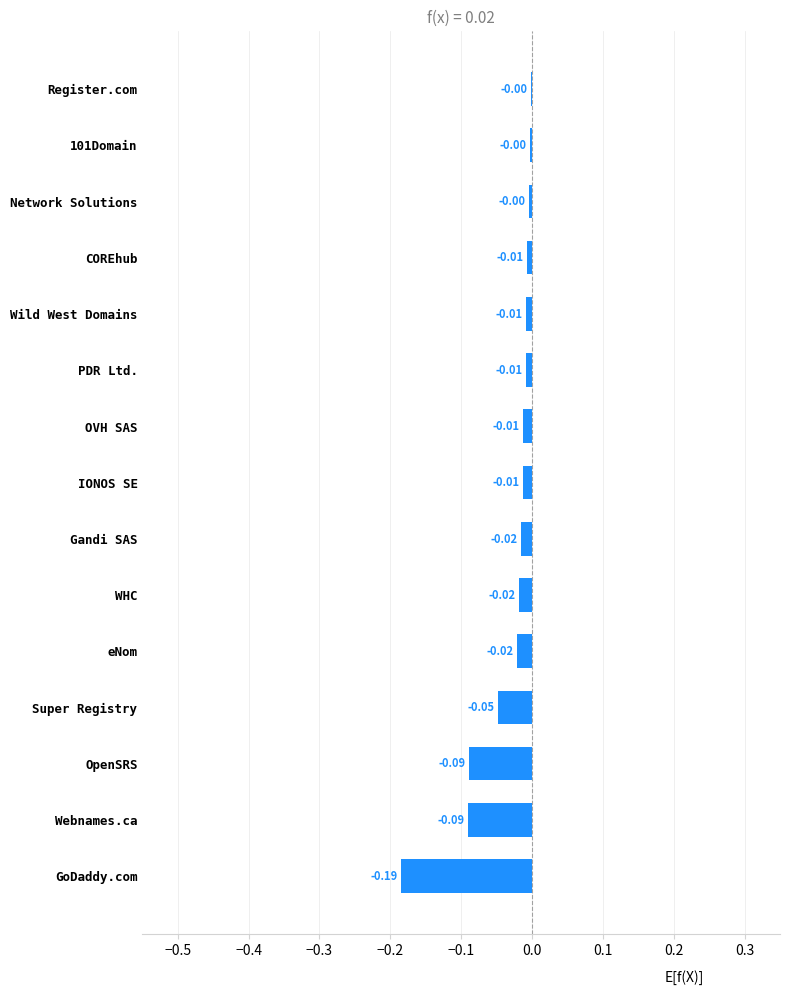

Are the bars horizontal?

Yes